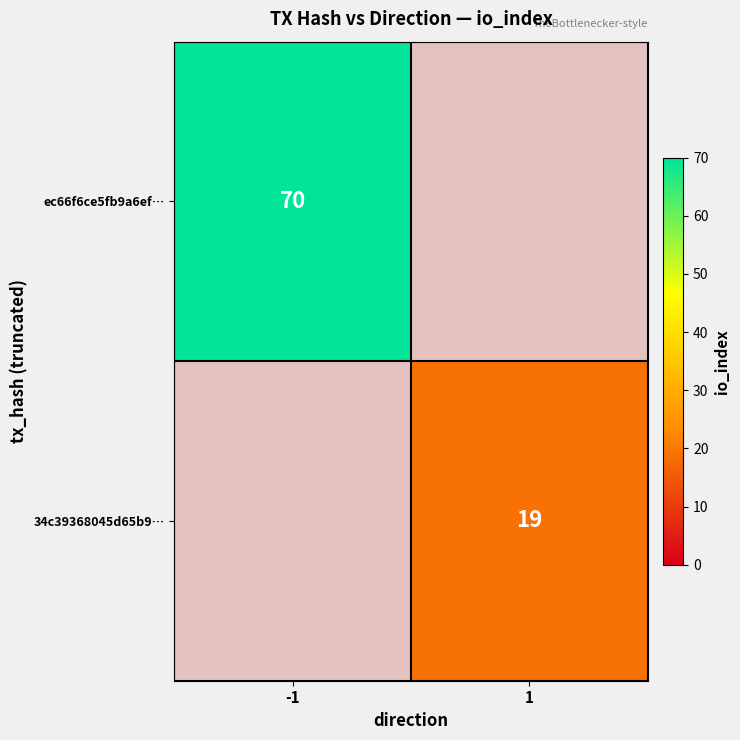

The value of 34c39368045d65b9… at 1 is 31. True or false?

False